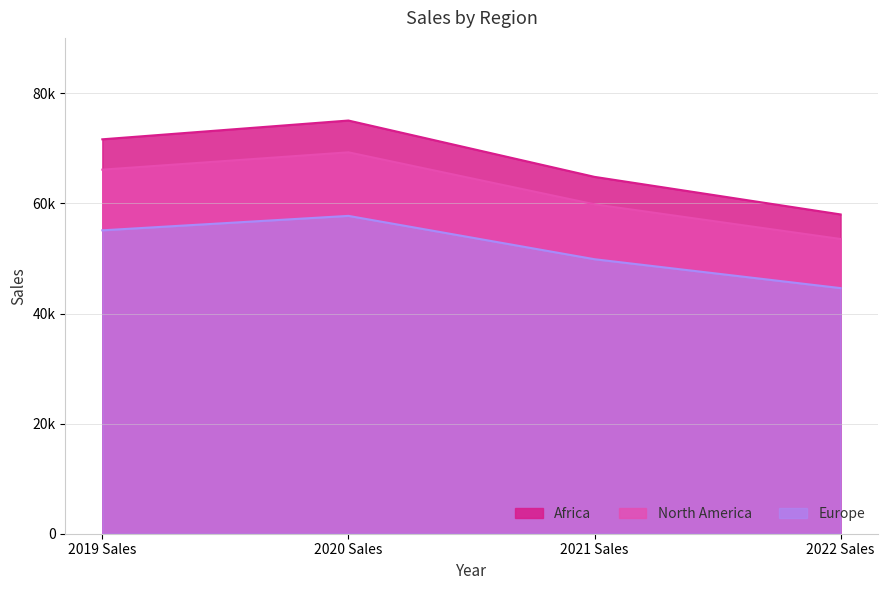

Between 2021 Sales and 2022 Sales, which series saw the biggest shift?

Africa